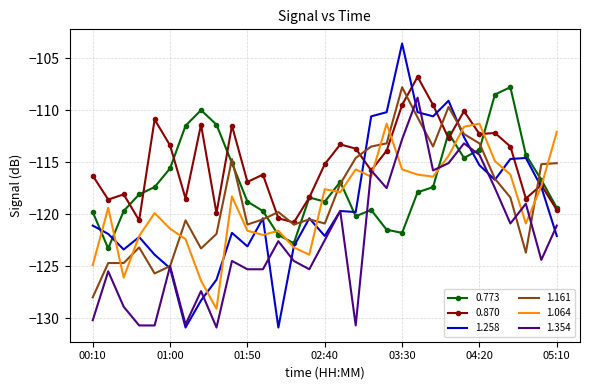

Which series has the widest spread of values?

1.258